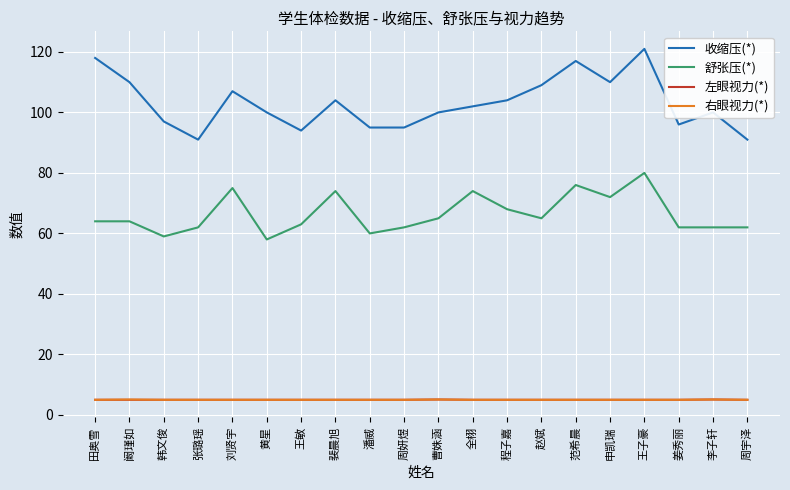

True or false: 右眼视力(*) has more than 0 points higher than both neighbors.

True